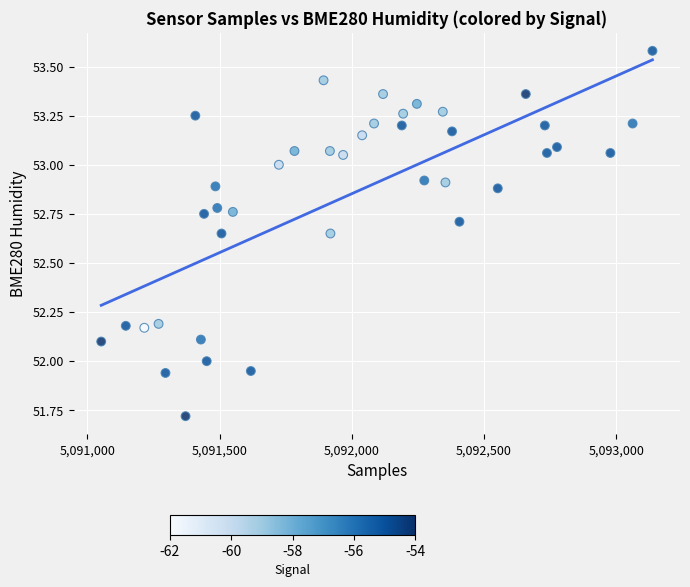

What is the range of Y values (max minus min)?

1.9